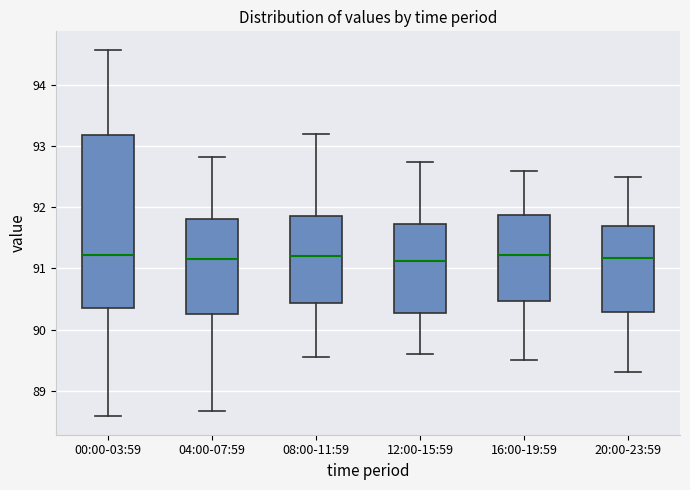

Comparing the boxes themselves (not the whiskers), which one is the tallest?

00:00-03:59